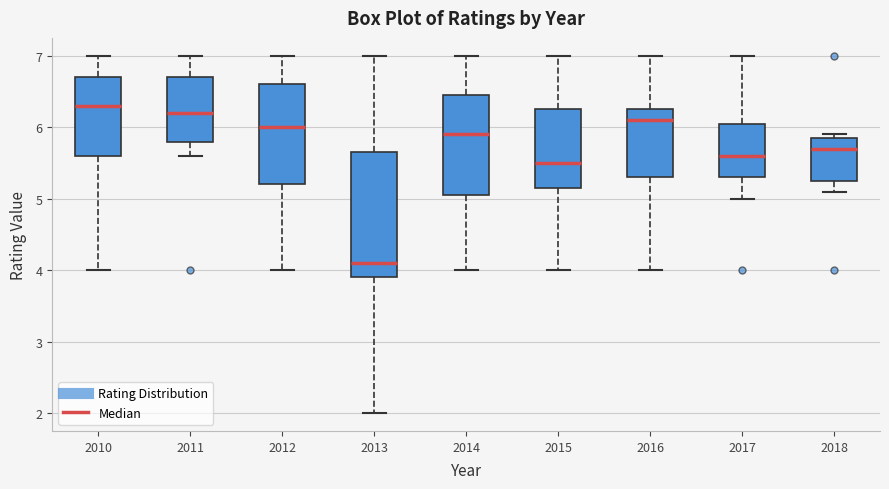

Which box is the tallest, from its lower edge to its upper edge?

2013